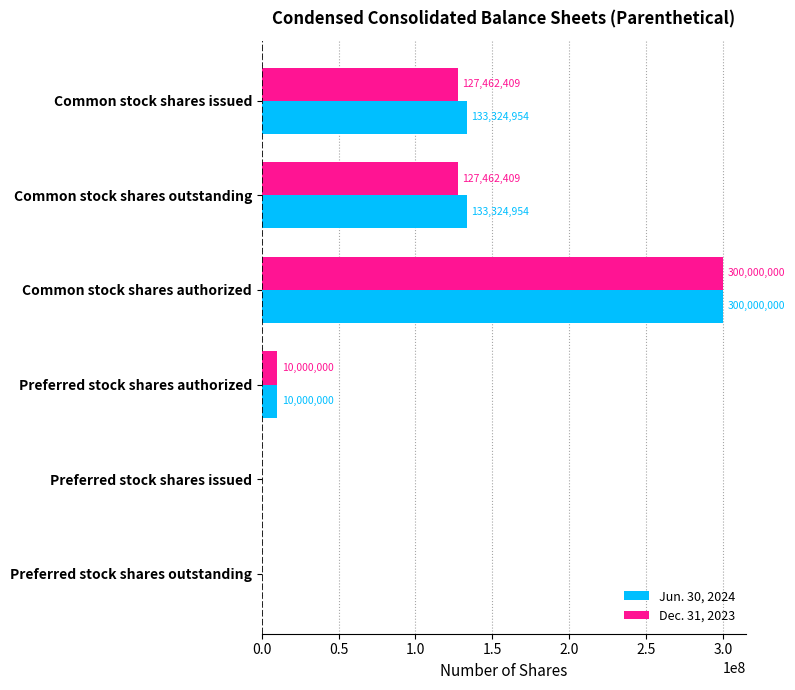

How many data points does each series have?

6